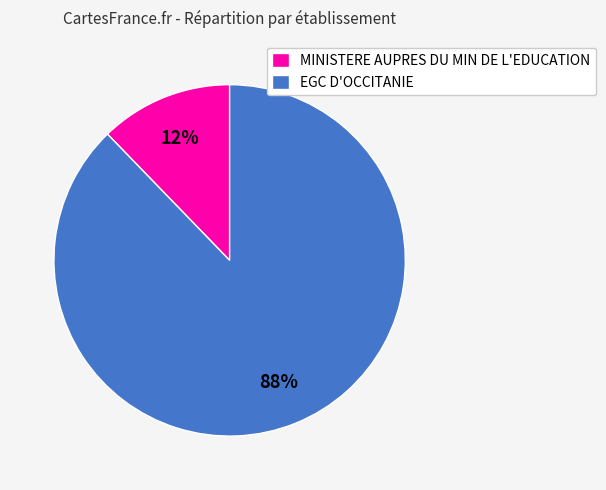

What percentage is the MINISTERE AUPRES DU MIN DE L'EDUCATION slice, to the nearest percent?

12%